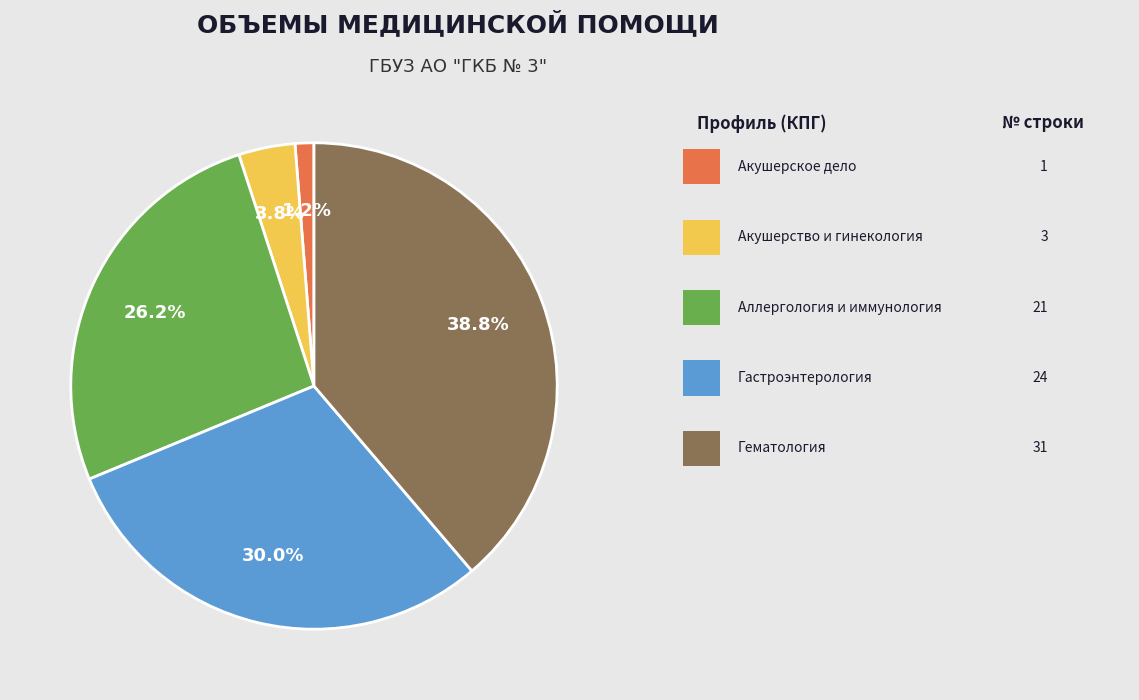

Is there any slice that represents more than half of the pie?

No